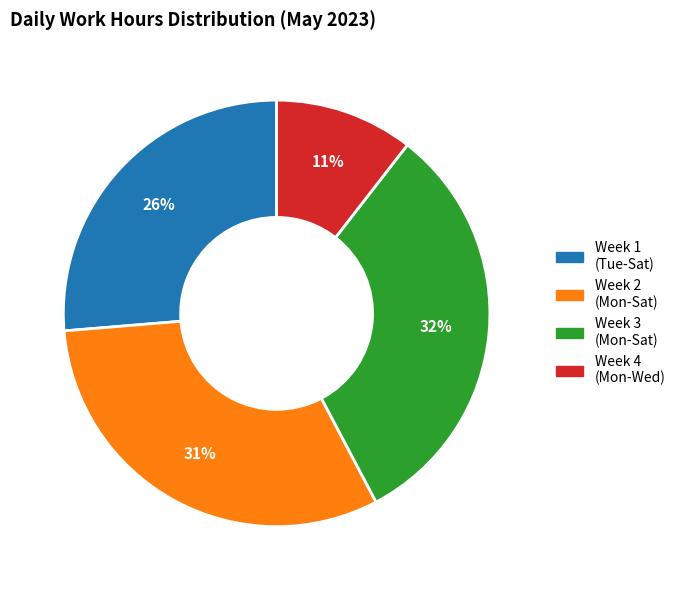

Between Week 2 (Mon-Sat) and Week 4 (Mon-Wed), which is larger?

Week 2 (Mon-Sat)